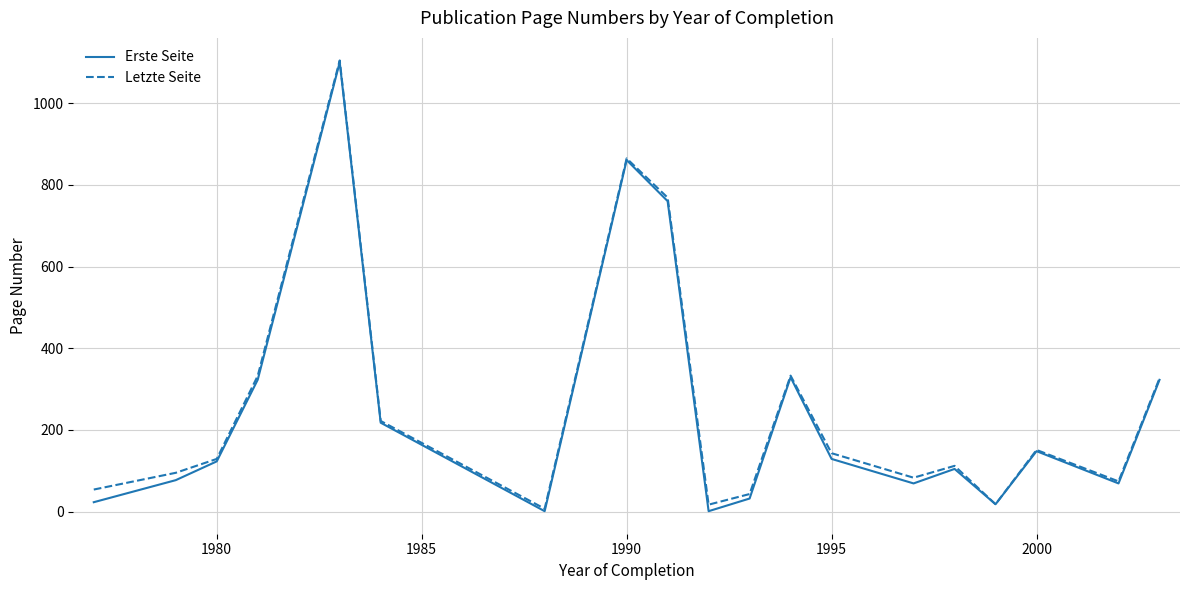

What is the lowest value of the Letzte Seite series?

7.0